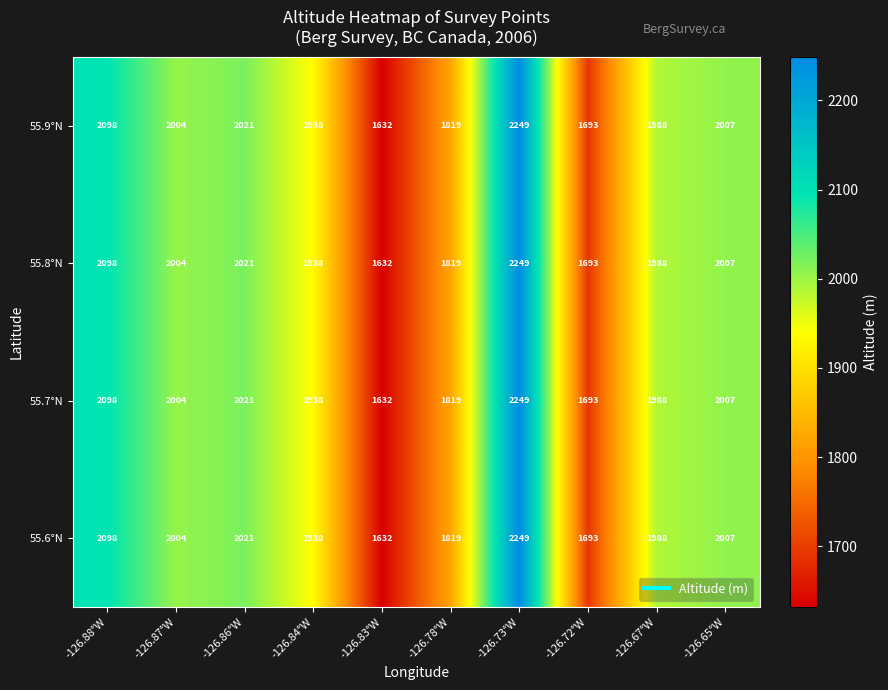

What is the greatest value displayed?

2249